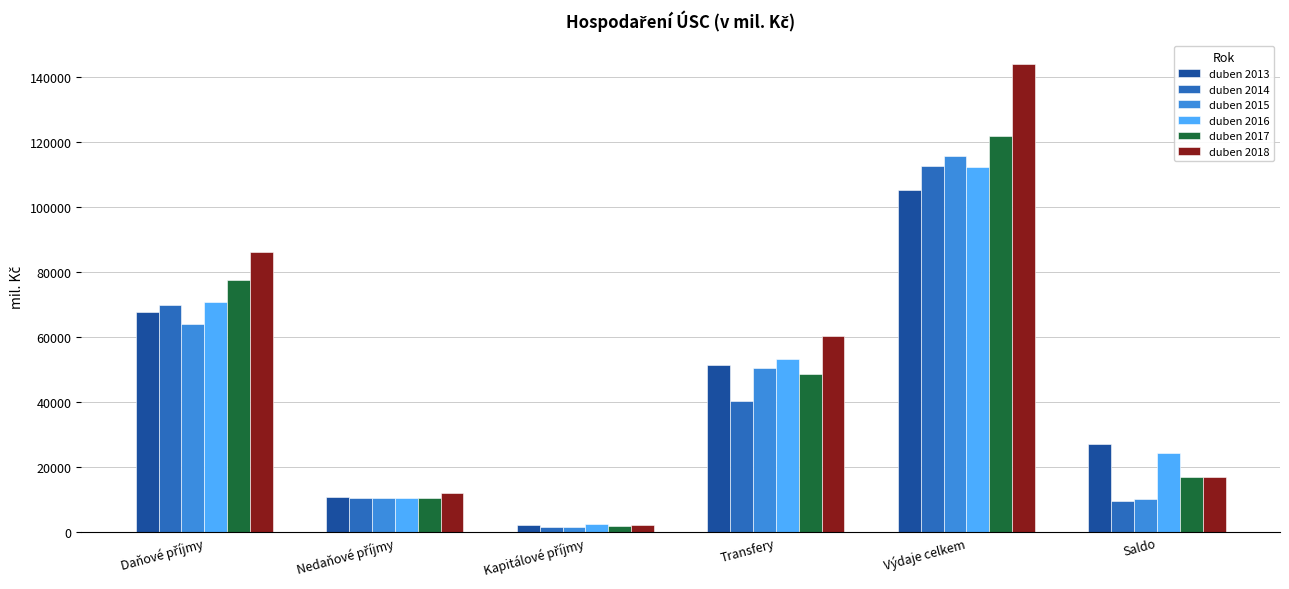

What is the total value across all series at Transfery?

304484.8